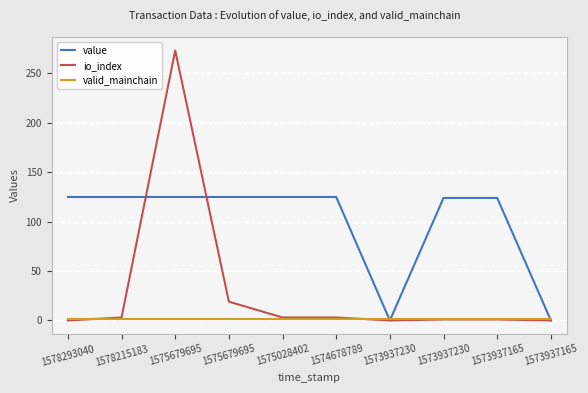

True or false: io_index and value cross at least once.

True